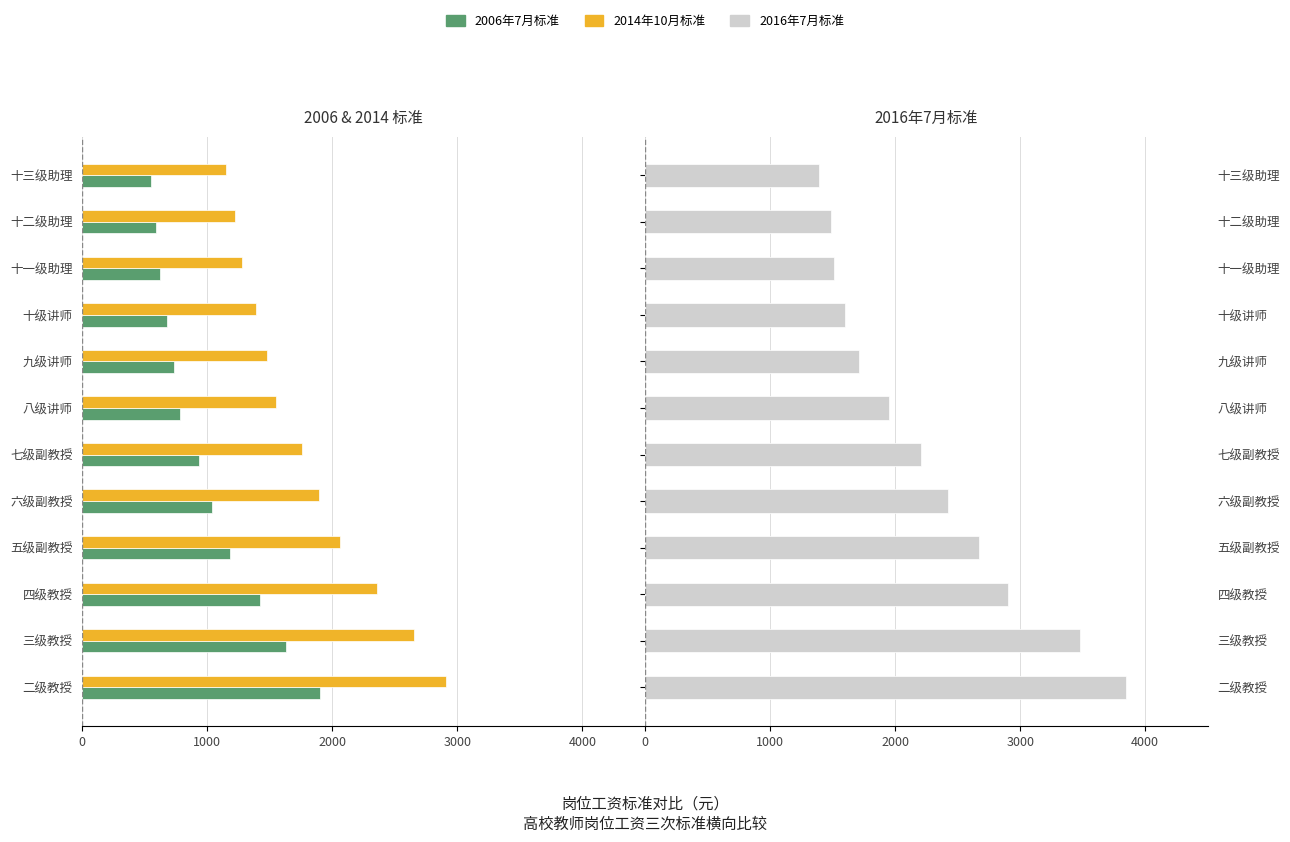

Which has a higher value, 十级讲师 or 九级讲师?

十级讲师